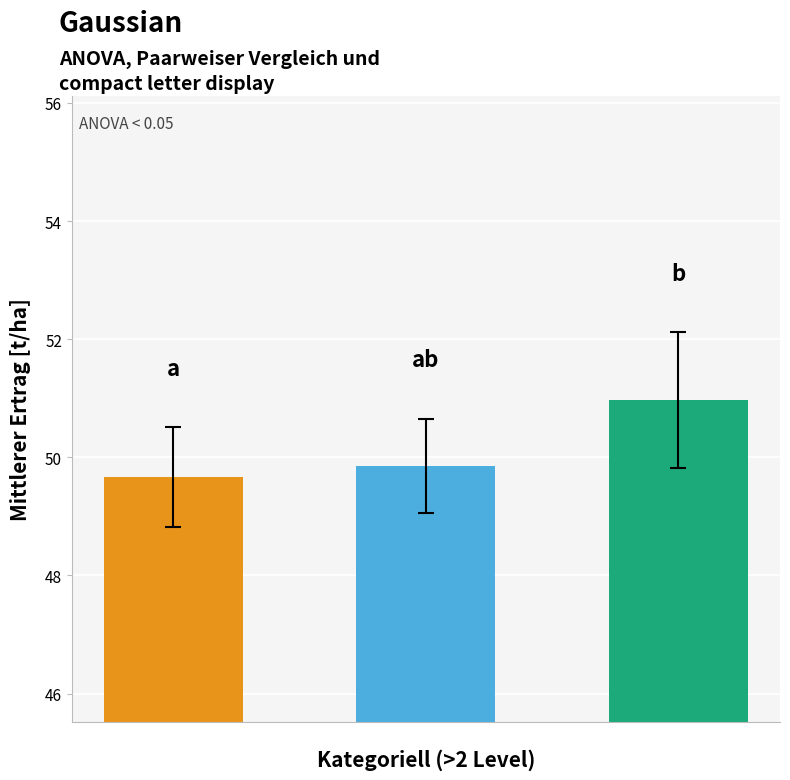

What is the average value?

50.2